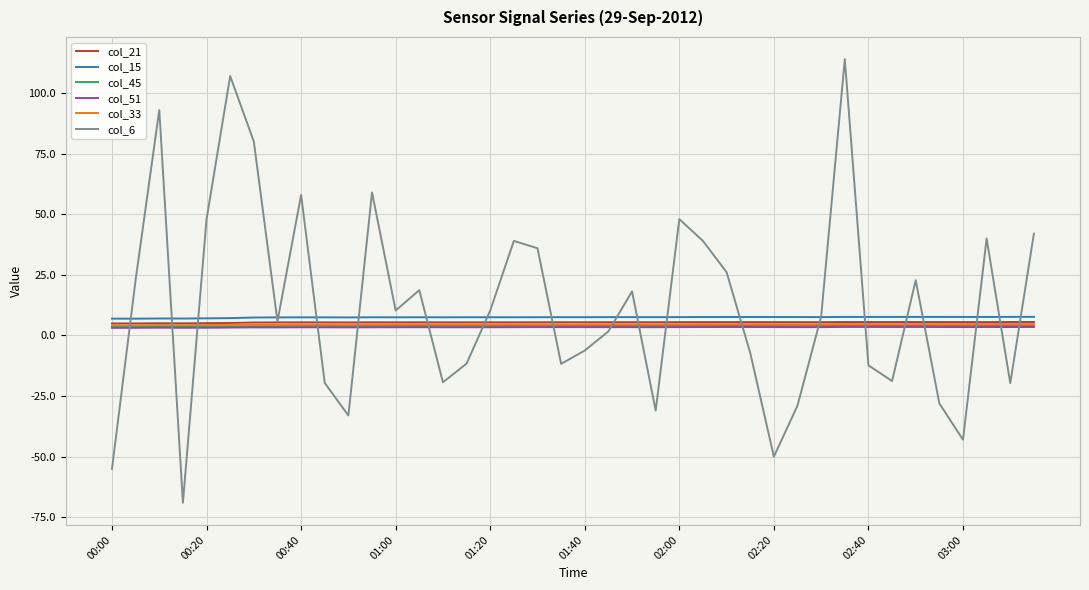

True or false: col_45 and col_15 cross at least once.

False